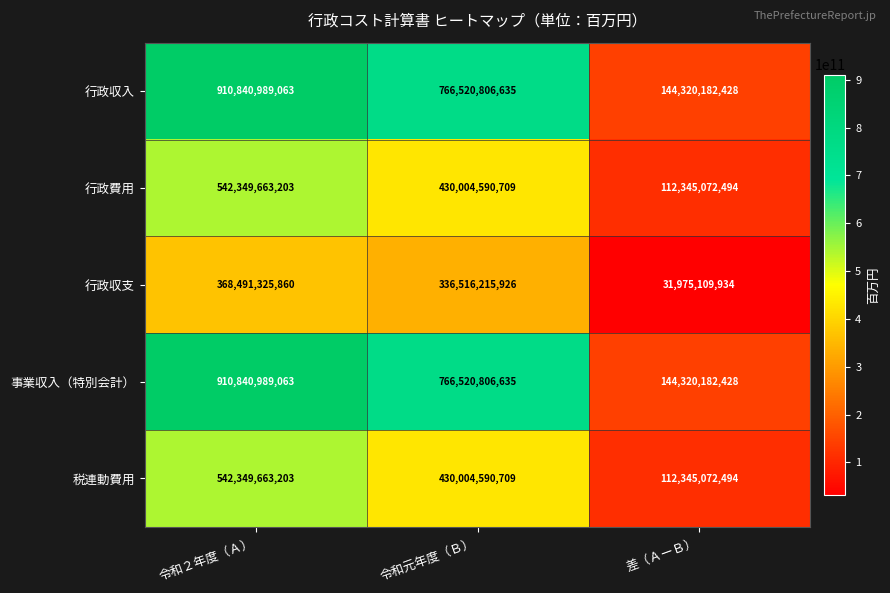

What is the difference between the highest and lowest values at 令和２年度（Ａ）?

542349663203